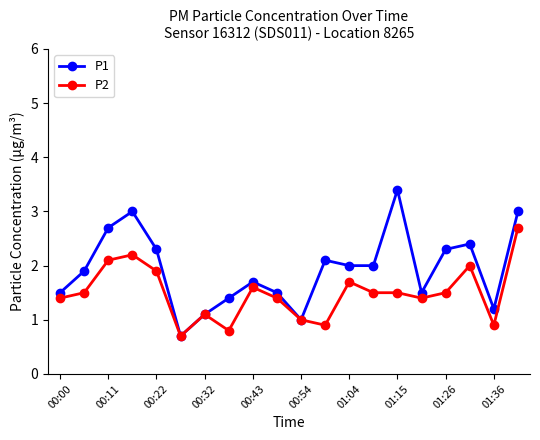

Reading left to right, list all the values displayed in this chart.

P1: 1.5	1.9	2.7	3.0	2.3	0.7	1.1	1.4	1.7	1.5	1.0	2.1	2.0	2.0	3.4	1.5	2.3	2.4	1.2	3.0
P2: 1.4	1.5	2.1	2.2	1.9	0.7	1.1	0.8	1.6	1.4	1.0	0.9	1.7	1.5	1.5	1.4	1.5	2.0	0.9	2.7